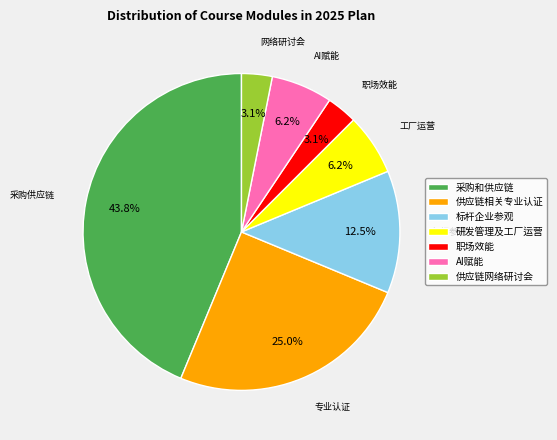

Is there a majority slice in this chart?

No